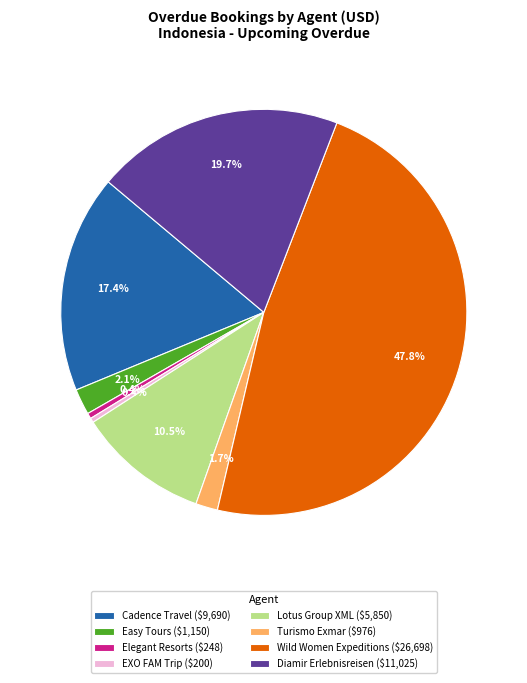

Which slice is the largest?

Wild Women Expeditions